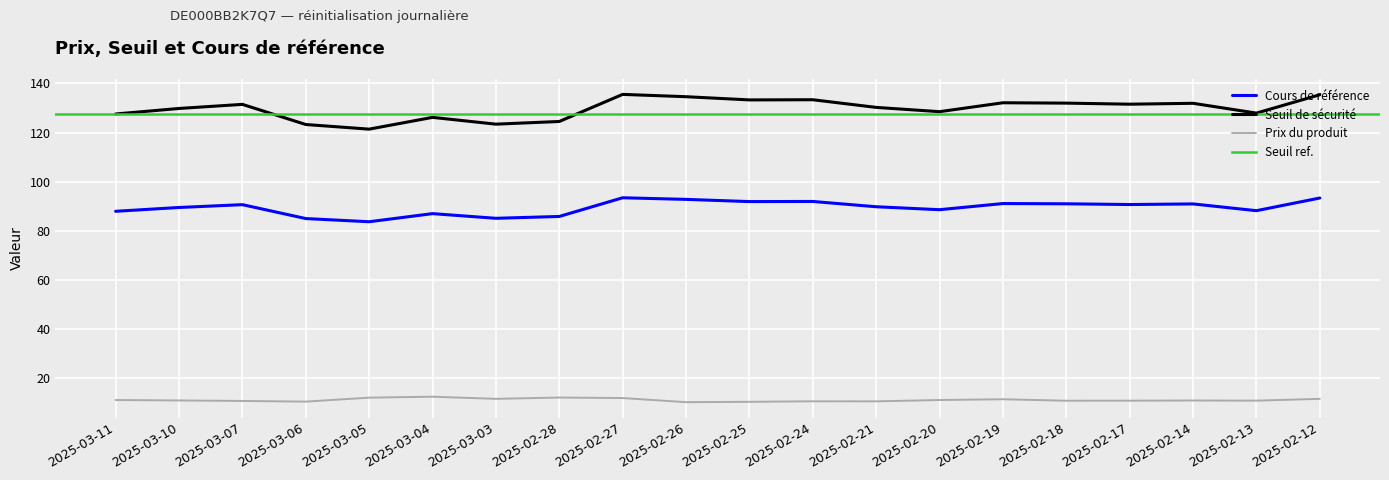

Reading left to right, transcribe all the data shown in this chart.

Prix du produit: 2025-03-11=11.2	2025-03-10=11.0	2025-03-07=10.8	2025-03-06=10.5	2025-03-05=12.2	2025-03-04=12.5	2025-03-03=11.7	2025-02-28=12.2	2025-02-27=12.0	2025-02-26=10.3	2025-02-25=10.5	2025-02-24=10.7	2025-02-21=10.7	2025-02-20=11.2	2025-02-19=11.5	2025-02-18=10.9	2025-02-17=10.9	2025-02-14=11.0	2025-02-13=10.9	2025-02-12=11.7
Seuil de sécurité: 2025-03-11=127.5	2025-03-10=129.8	2025-03-07=131.4	2025-03-06=123.2	2025-03-05=121.4	2025-03-04=126.2	2025-03-03=123.4	2025-02-28=124.5	2025-02-27=135.5	2025-02-26=134.6	2025-02-25=133.3	2025-02-24=133.3	2025-02-21=130.2	2025-02-20=128.5	2025-02-19=132.1	2025-02-18=131.9	2025-02-17=131.5	2025-02-14=131.9	2025-02-13=127.9	2025-02-12=135.4
Cours de référence: 2025-03-11=88.0	2025-03-10=89.5	2025-03-07=90.7	2025-03-06=85.0	2025-03-05=83.7	2025-03-04=87.0	2025-03-03=85.1	2025-02-28=85.8	2025-02-27=93.5	2025-02-26=92.8	2025-02-25=91.9	2025-02-24=92.0	2025-02-21=89.8	2025-02-20=88.6	2025-02-19=91.1	2025-02-18=91.0	2025-02-17=90.7	2025-02-14=91.0	2025-02-13=88.2	2025-02-12=93.3